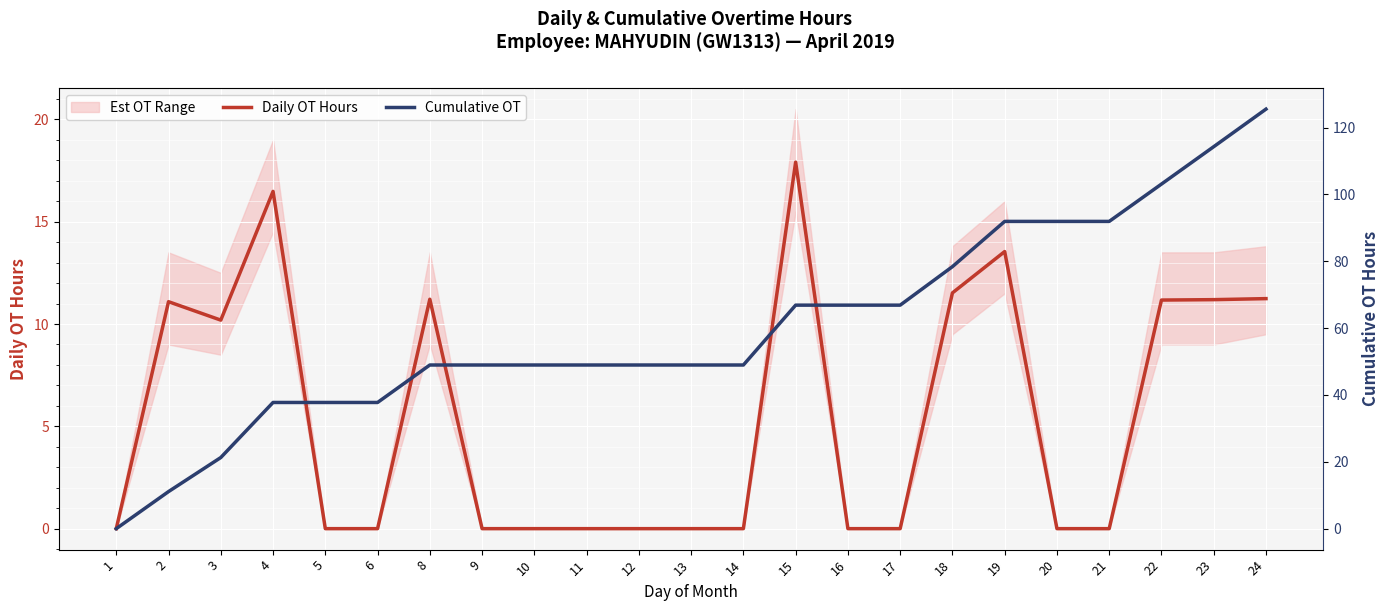

What is the highest value of the Daily OT Hours series?

17.9